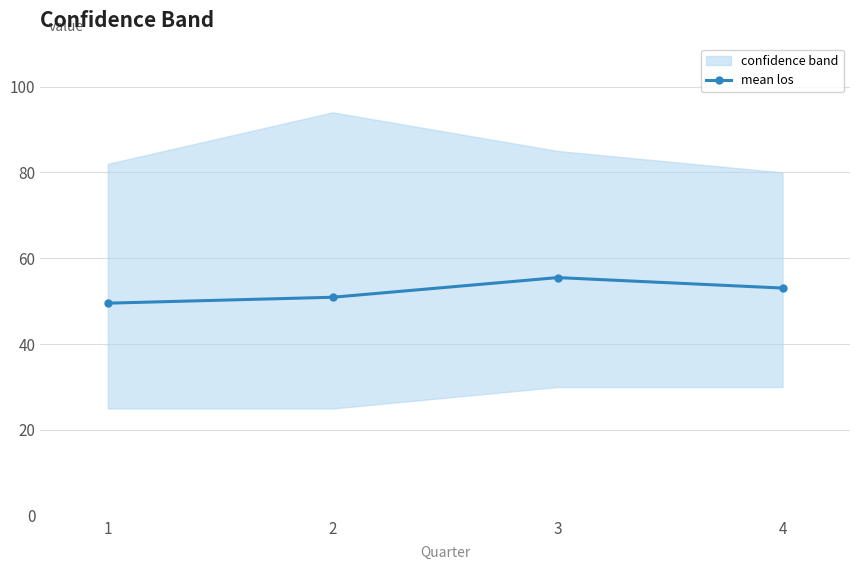

Reading right to left, transcribe all the data shown in this chart.

53.1	55.5	50.9	49.5